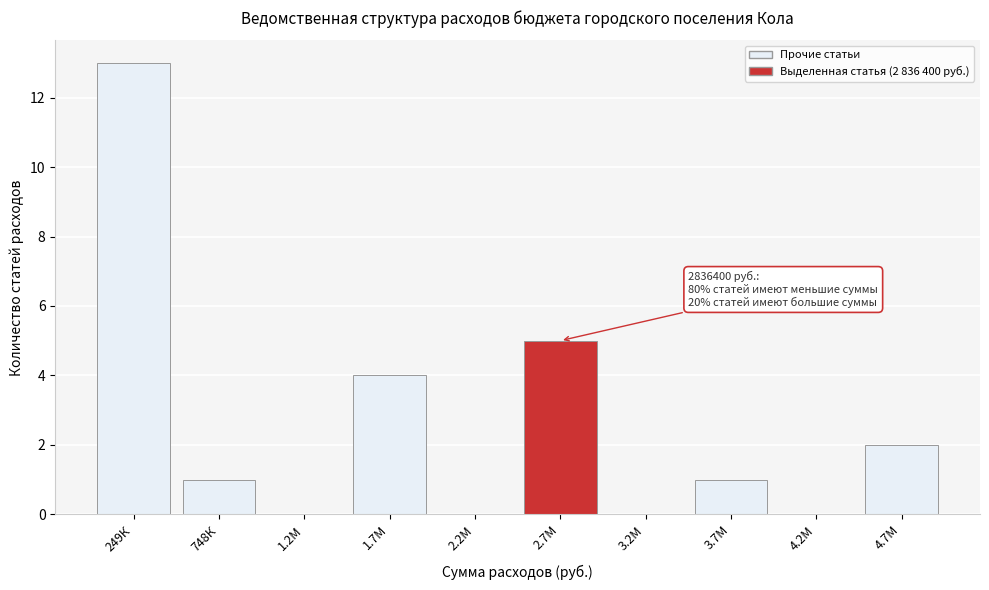

Reading right to left, extract all data points from this chart.

4.7М=2	4.2М=0	3.7М=1	3.2М=0	2.7М=5	2.2М=0	1.7М=4	1.2М=0	748К=1	249К=13